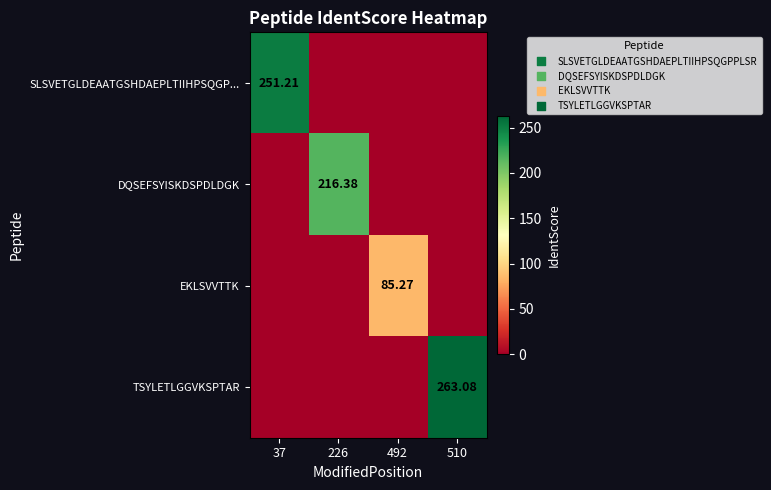

What is the maximum value shown in the chart?

263.1